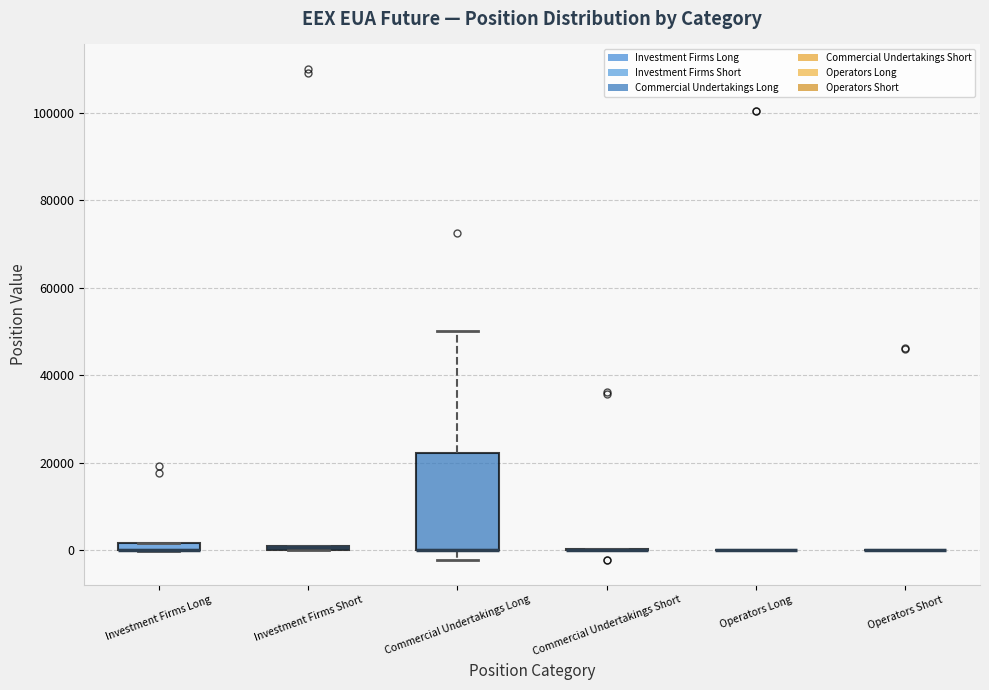

Comparing the boxes themselves (not the whiskers), which one is the tallest?

Commercial Undertakings Long